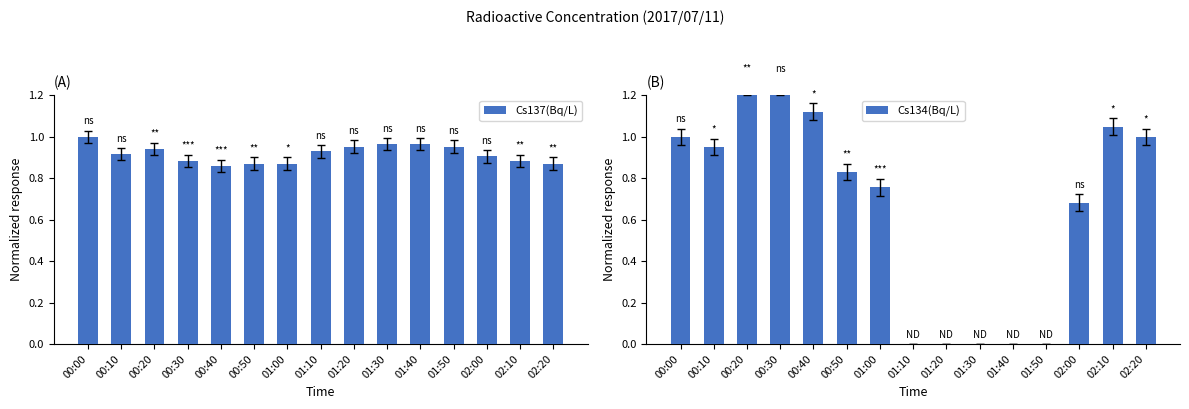

Reading right to left, extract all data points from this chart.

Cs137(Bq/L): 02:20=0.9	02:10=0.9	02:00=0.9	01:50=1.0	01:40=1.0	01:30=1.0	01:20=1.0	01:10=0.9	01:00=0.9	00:50=0.9	00:40=0.9	00:30=0.9	00:20=0.9	00:10=0.9	00:00=1.0
Cs134(Bq/L): 02:20=1.0	02:10=1.0	02:00=0.7	01:50=0.0	01:40=0.0	01:30=0.0	01:20=0.0	01:10=0.0	01:00=0.8	00:50=0.8	00:40=1.1	00:30=1.2	00:20=1.2	00:10=1.0	00:00=1.0